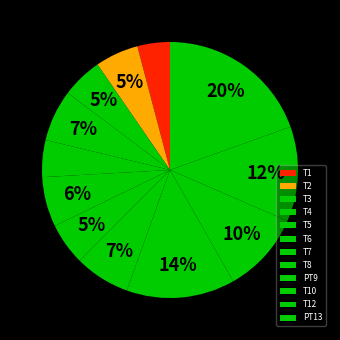

Which category has the biggest portion of the pie?

PT13